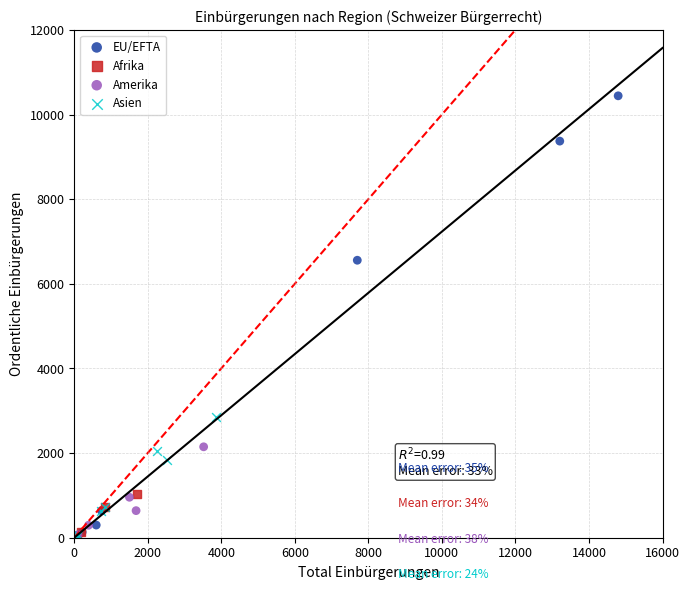

Which series has the widest spread of Y values?

EU/EFTA